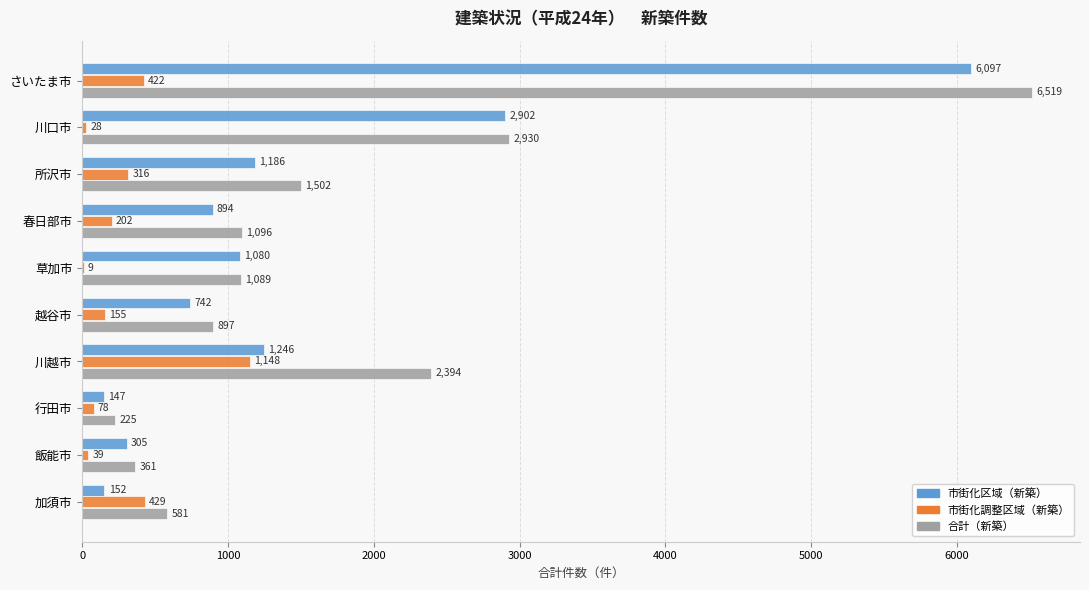

Which category has the highest value across all series?

さいたま市